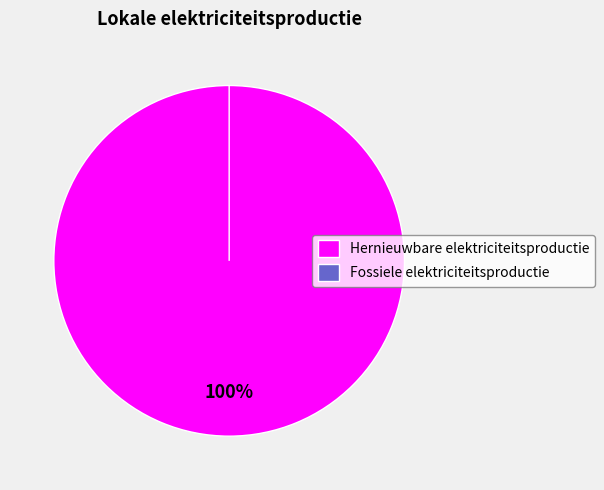

The Geothermische energie slice represents 9% of the pie. True or false?

False